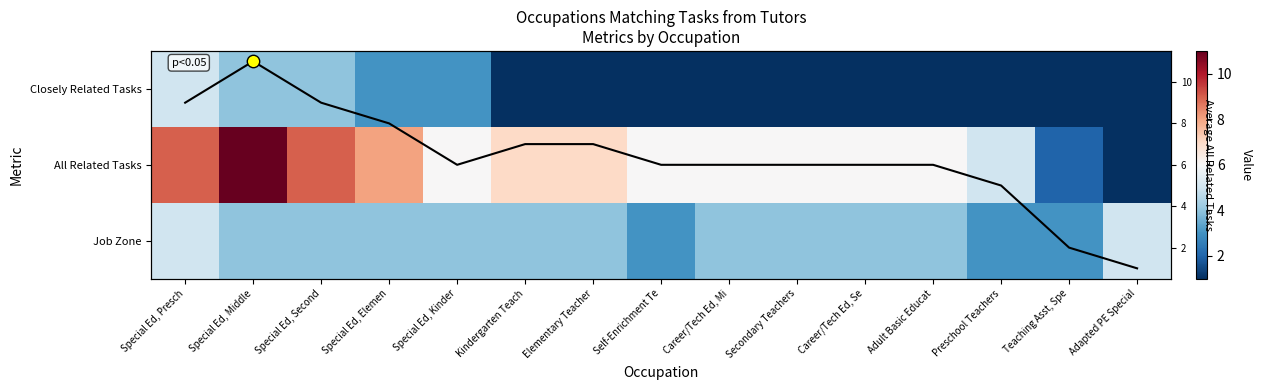

True or false: Closely Related Tasks has a value of 1 at Secondary Teachers.

True